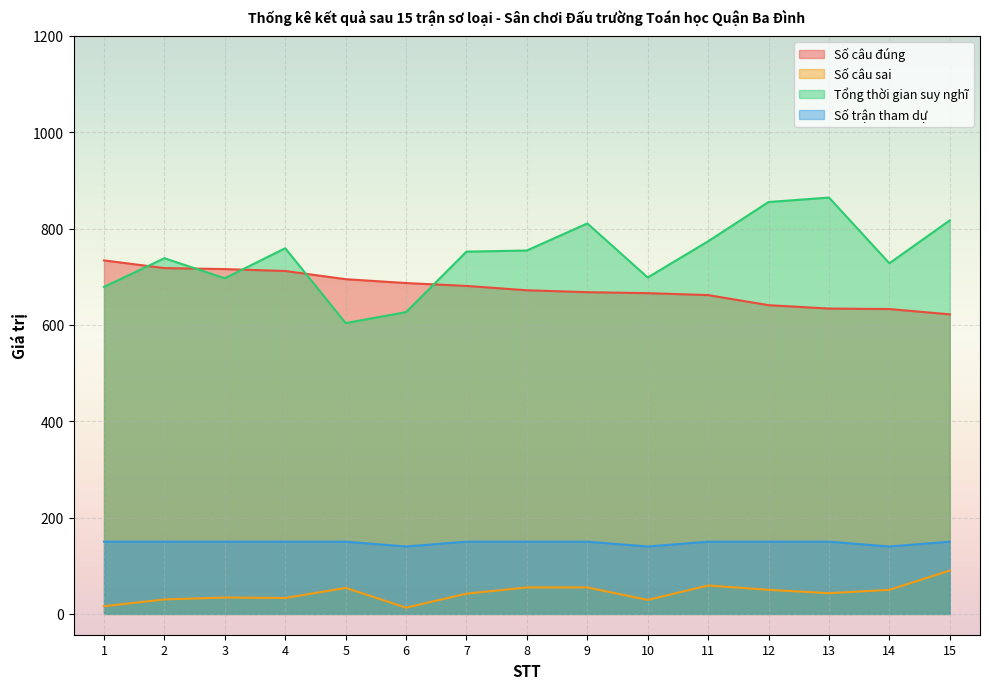

At how many categories does at least one series exceed 773?

5